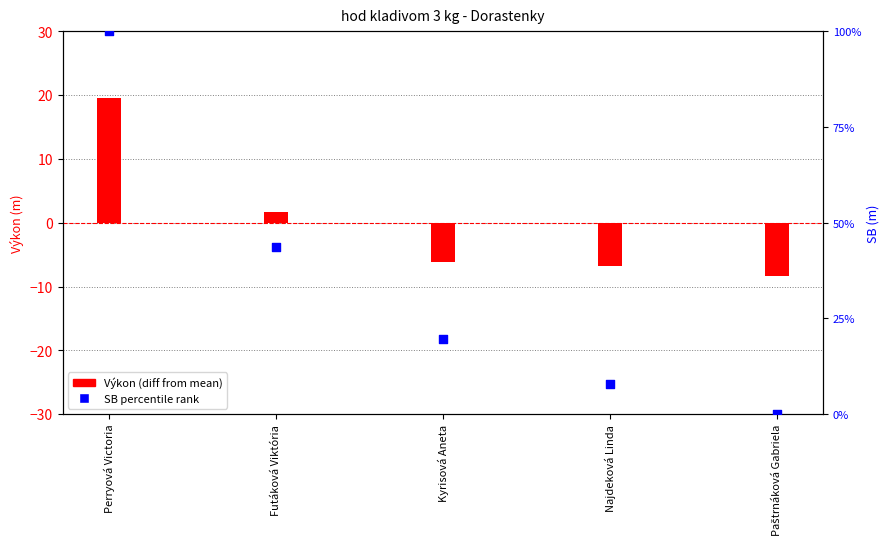

Which series has the widest spread of Y values?

SB percentile rank